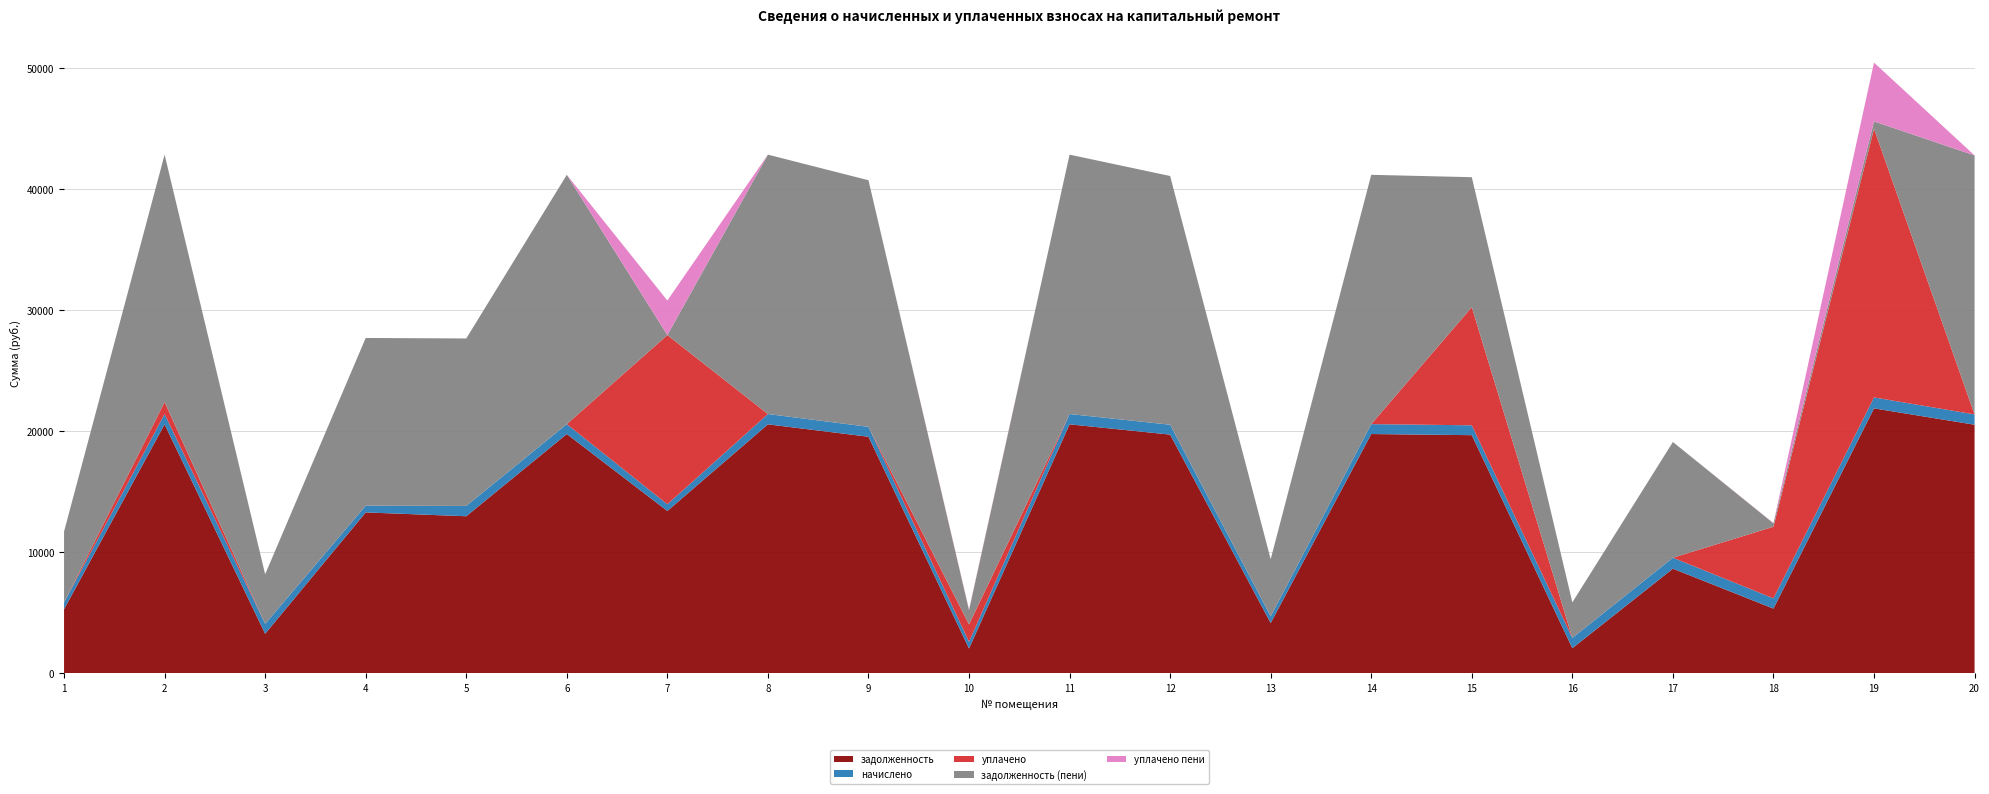

Reading left to right, list all the values displayed in this chart.

задолженность: 5303.5	20577.5	3276.0	13301.0	12984.2	19777.0	13420.2	20577.5	19553.2	2056.6	20577.5	19729.8	4162.2	19777.0	19682.9	2082.5	8653.0	5353.8	21896.0	20545.7
начислено: 555.8	852.1	819.0	555.8	852.1	819.0	555.8	852.1	819.0	555.8	852.1	817.0	555.8	819.0	815.1	852.1	906.8	846.3	906.8	852.1
уплачено: 0.0	990.0	0.0	0.0	0.0	0.0	13976.0	0.0	0.0	1439.0	0.0	0.0	0.0	0.0	9759.6	0.0	0.0	5918.0	22198.3	0.0
задолженность (пени): 5859.2	20439.6	4095.0	13856.7	13836.3	20596.0	0.0	21429.6	20372.2	1173.3	21429.6	20546.8	4717.9	20596.0	10738.4	2934.6	9559.7	282.1	604.5	21397.8
уплачено пени: 0.0	0.0	0.0	0.0	0.0	0.0	2853.1	0.0	0.0	58.4	0.0	0.0	0.0	0.0	0.0	0.0	0.0	22.0	4858.4	0.0